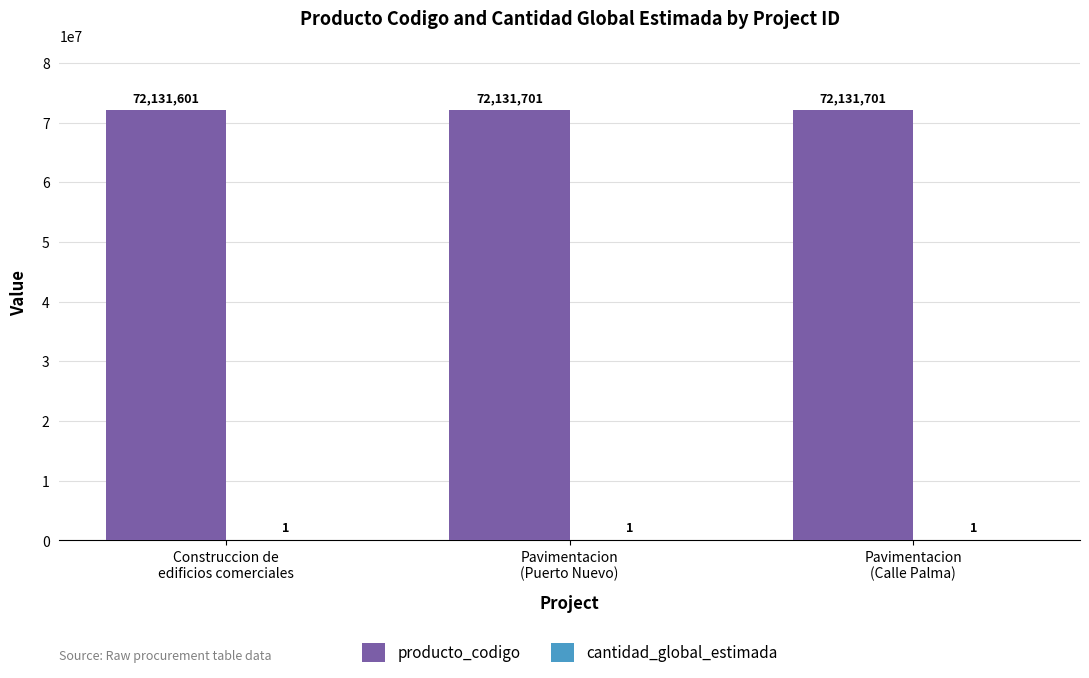

What is the maximum value shown in the chart?

72131701